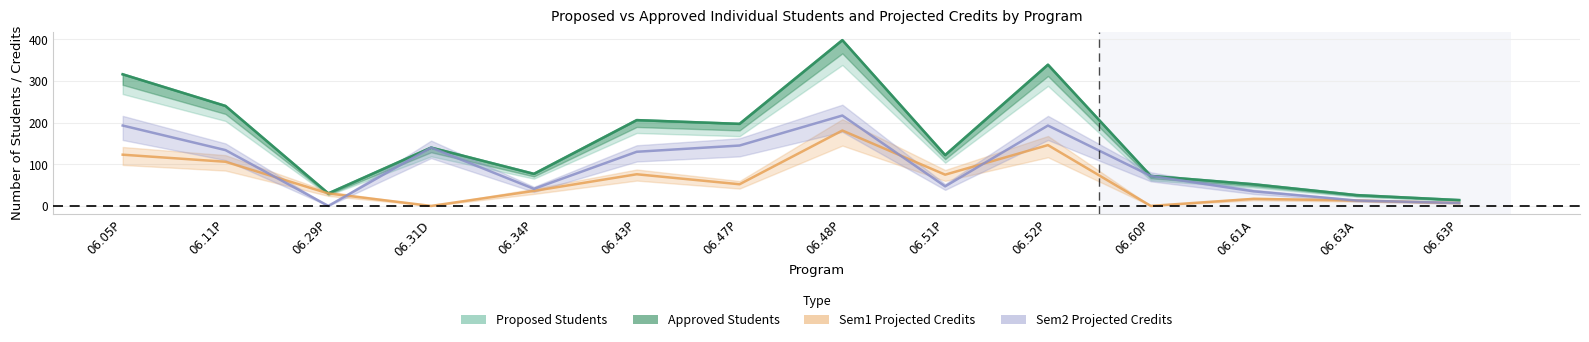

How many categories are shown in the chart?

14